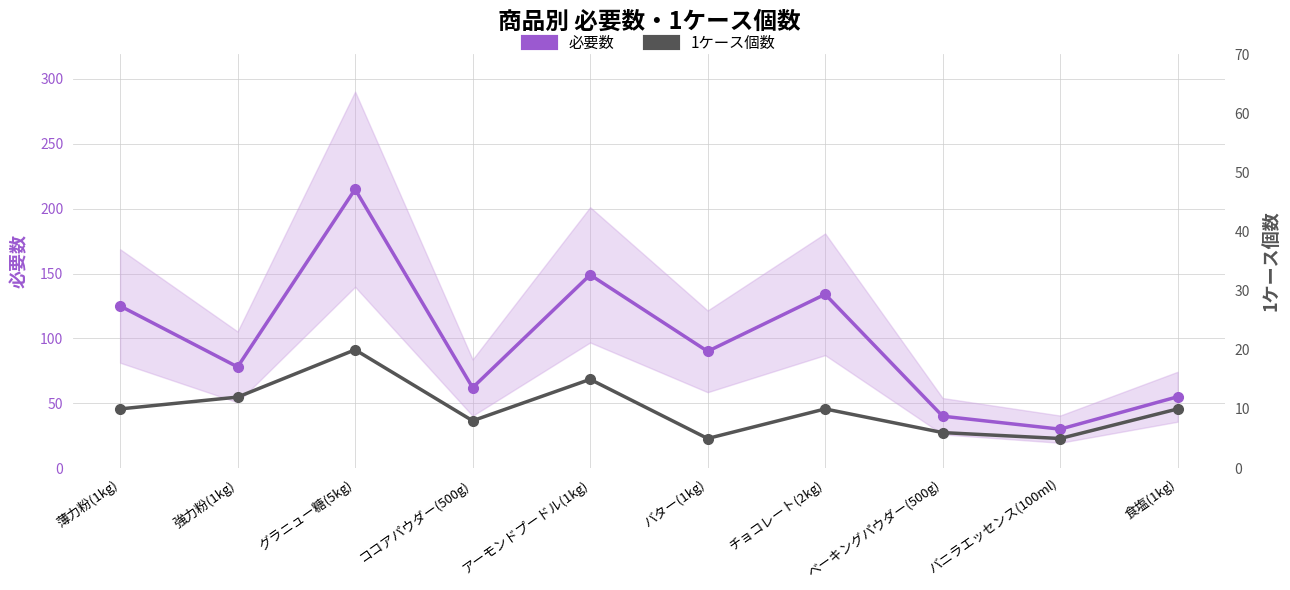

At which category is the sum across all series the highest?

グラニュー糖(5kg)